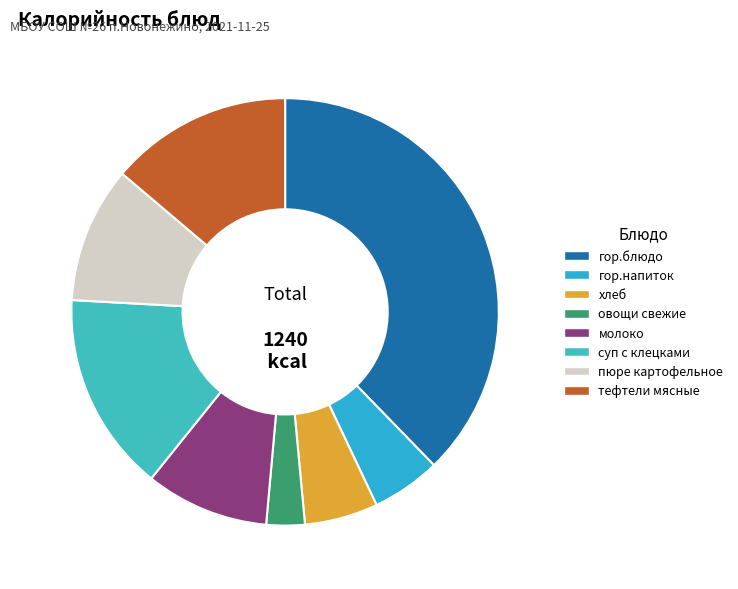

True or false: гор.напиток accounts for 16% of the total.

False